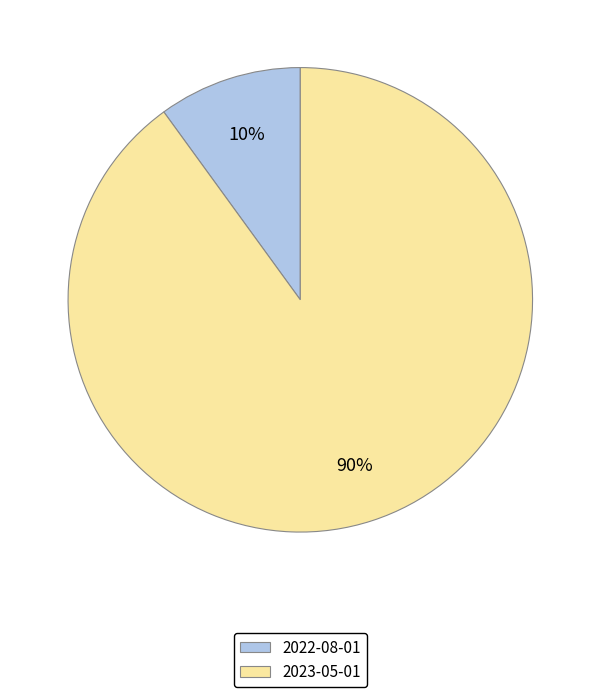

Is it true that 2023-05-01 is 90% of the pie?

True